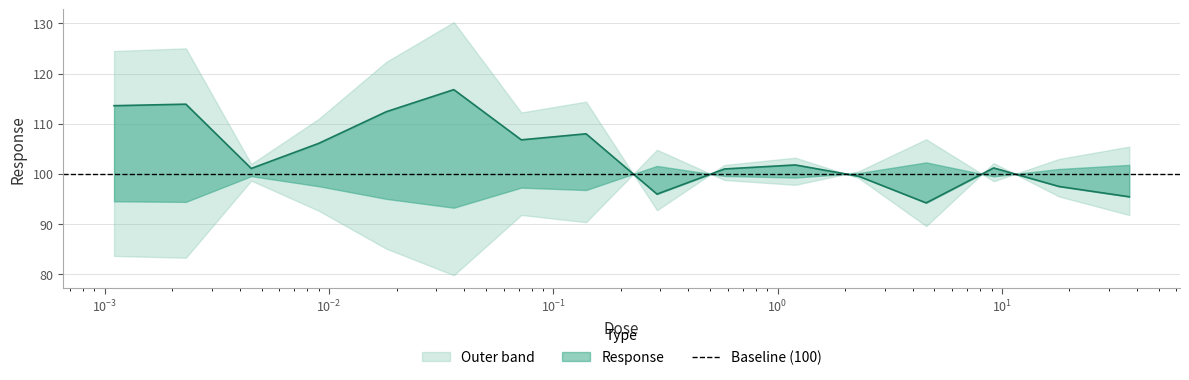

At which label is the value closest to 105?

0.009